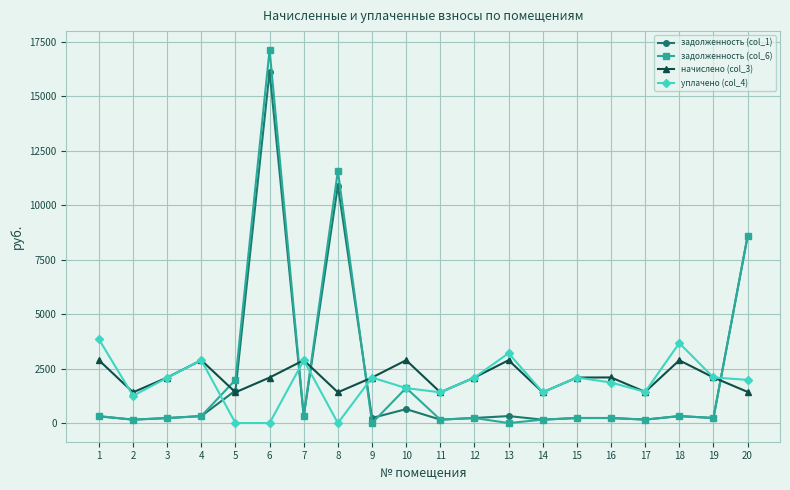

At which category is the sum across all series the highest?

6